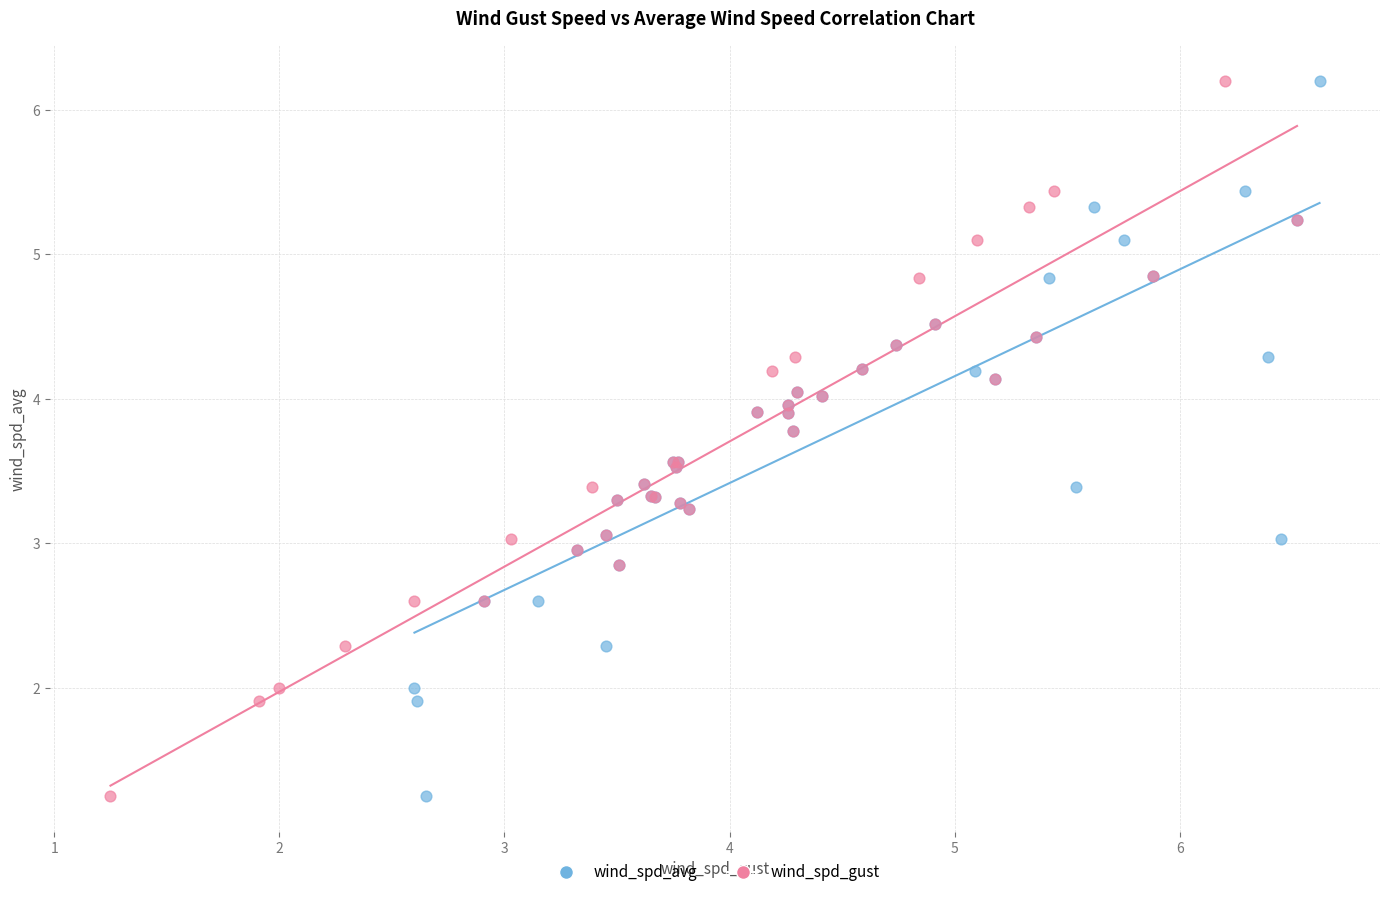

What are all the series names shown in the legend?

wind_spd_avg, wind_spd_gust